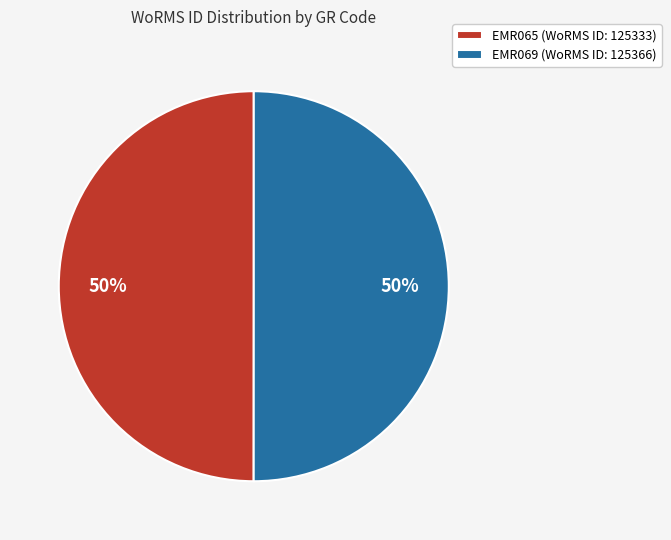

True or false: EMR065 accounts for 50% of the total.

True